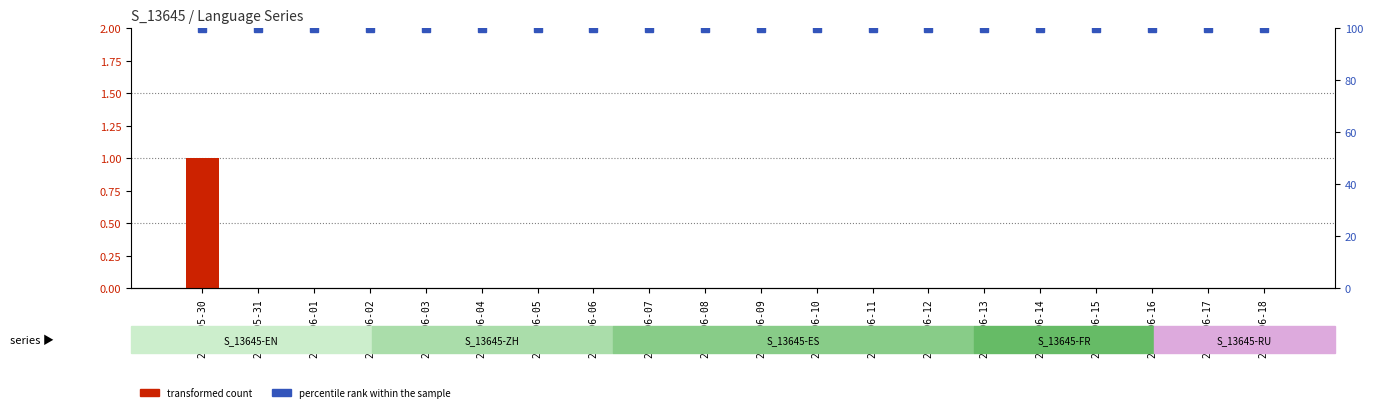

At how many categories does at least one series exceed 59?

20